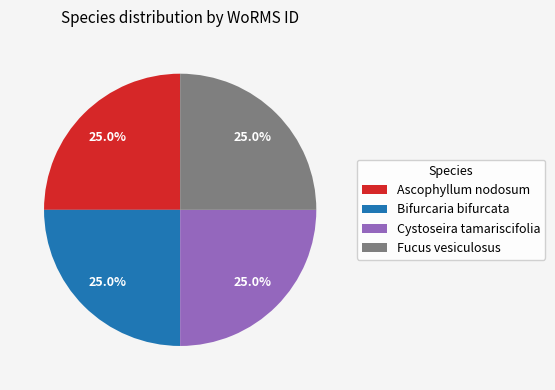

Is there any slice that represents more than half of the pie?

No